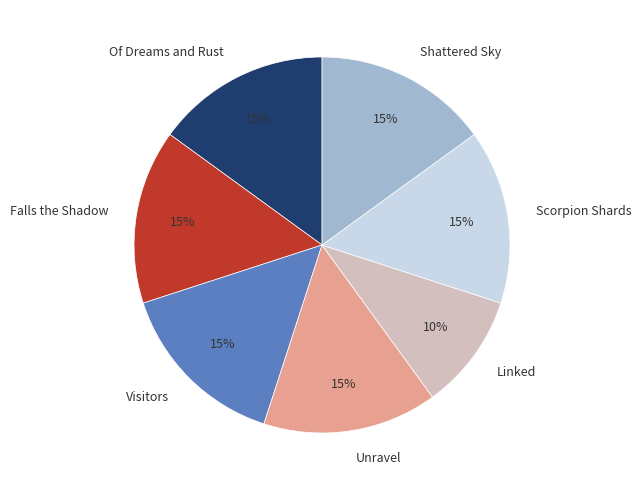

True or false: Shattered Sky accounts for 15% of the total.

True